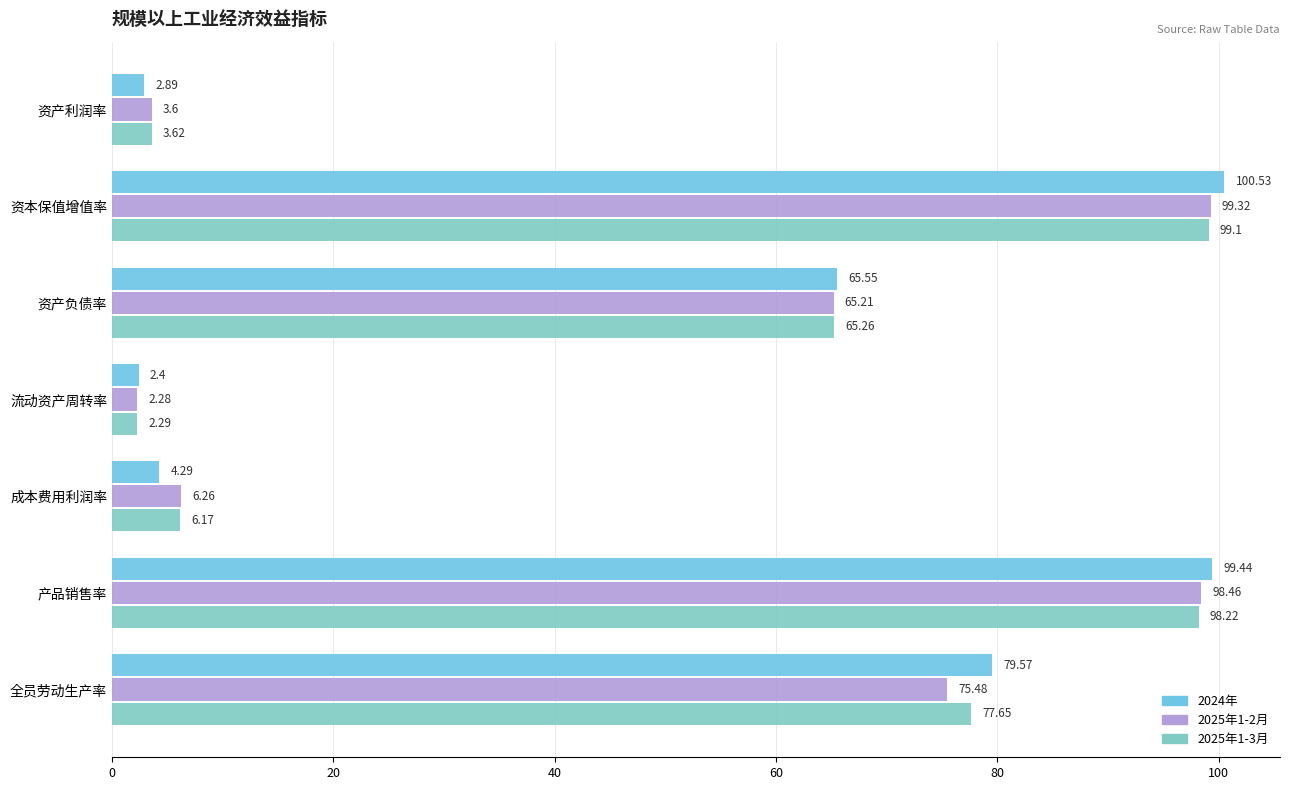

How many data points in 2024年 are above 65?

4